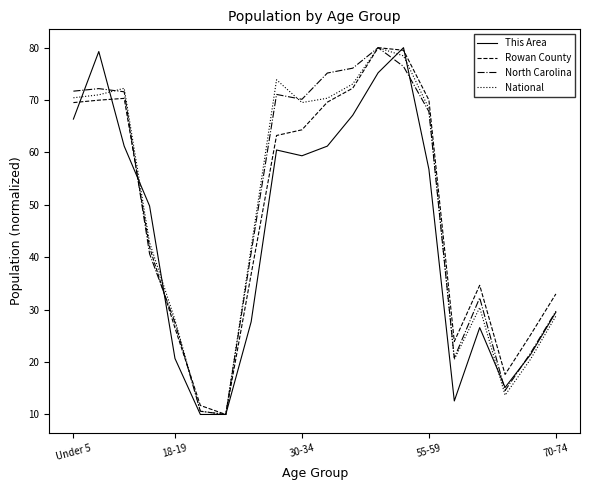

Does the chart have visible grid lines?

No